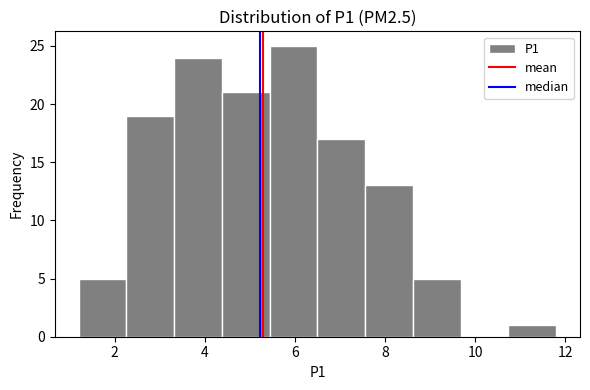

What is the height of the bar covering 6.50 to 7.56 on the x-axis? Neither the bar edges nor the heights are printed on the chart, so give them approximately, as read against the axes.

17